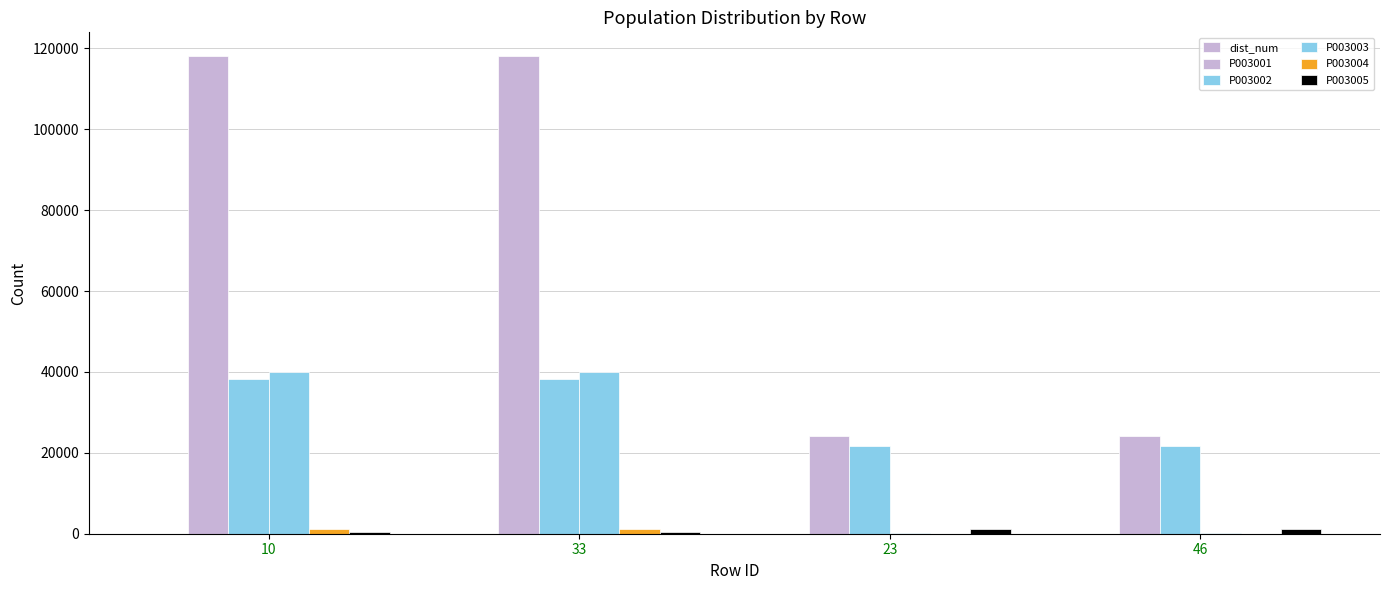

How many categories are shown in the chart?

4